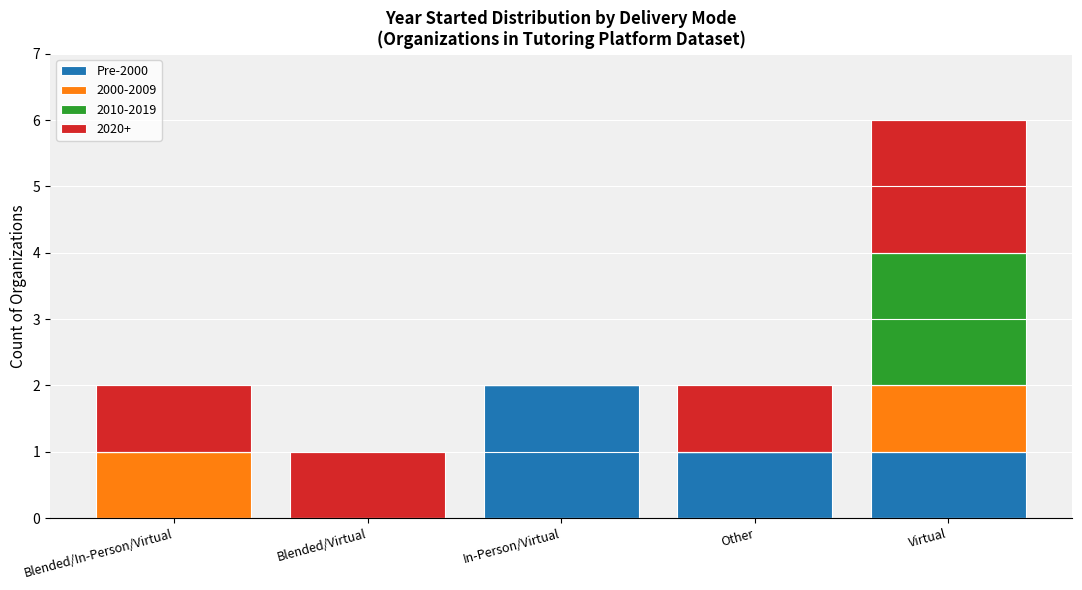

The Pre-2000 series shows 3 at In-Person/Virtual. True or false?

False